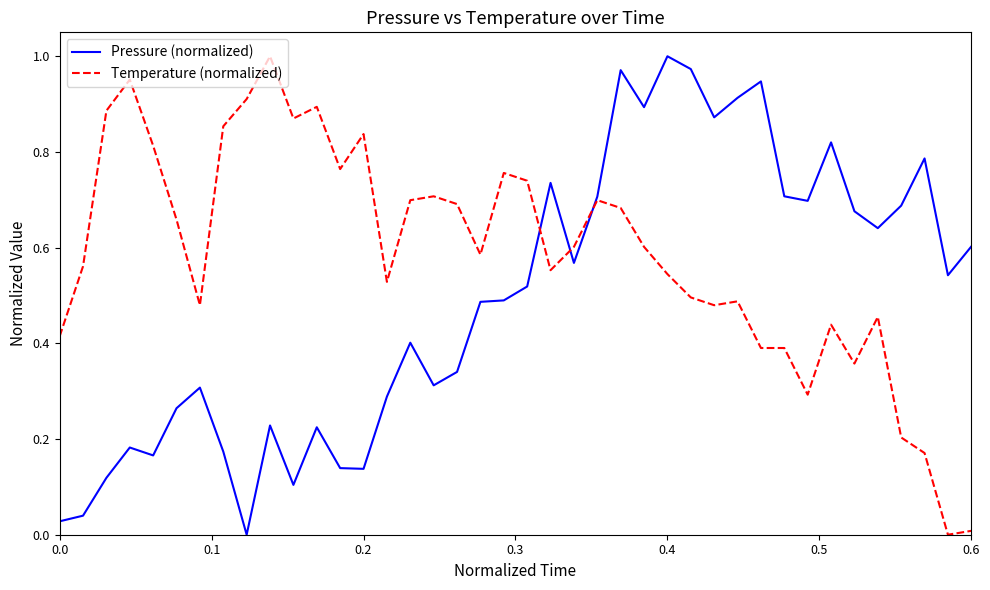

True or false: Temperature (normalized) and Pressure (normalized) cross at least once.

True